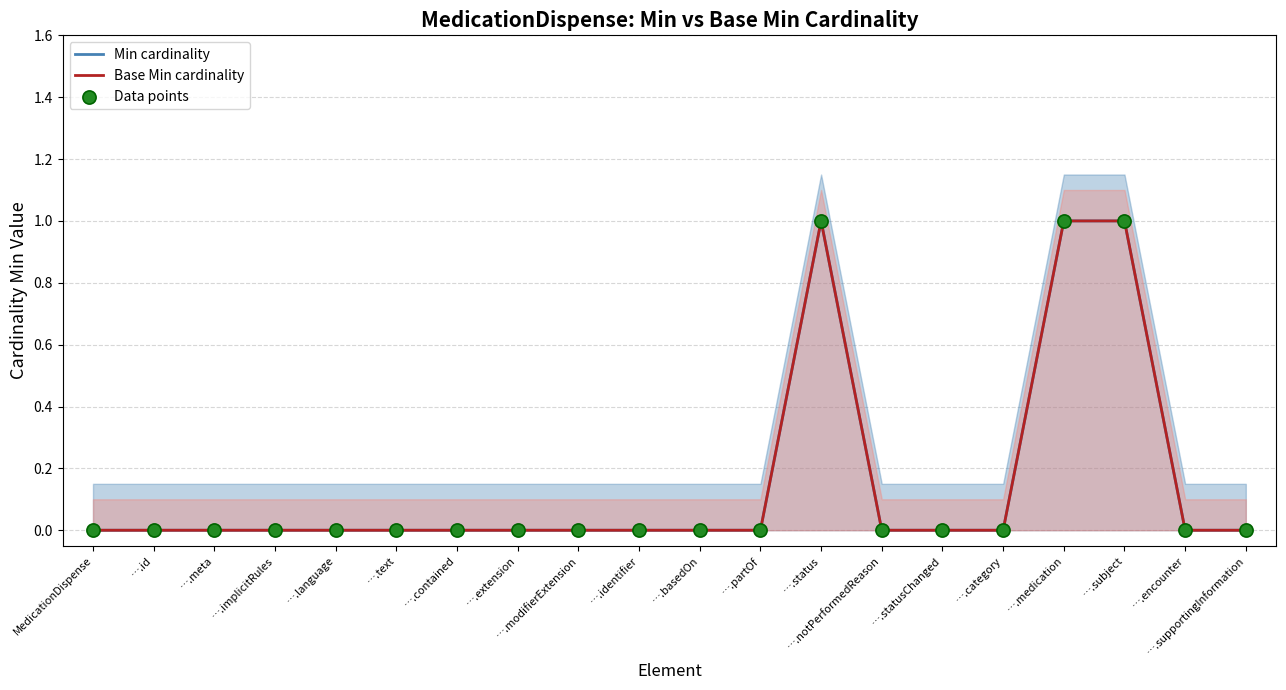

At which category is the sum across all series the highest?

….status